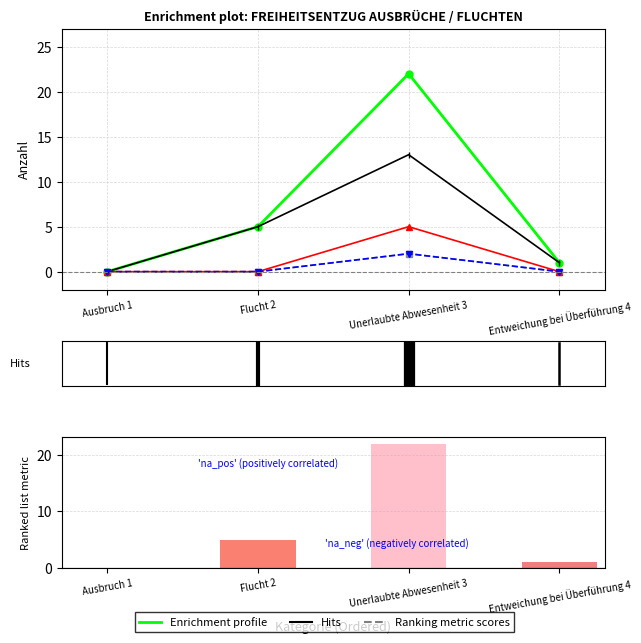

The value of wieder verhaftet at Unerlaubte Abwesenheit 3 is 2. True or false?

True